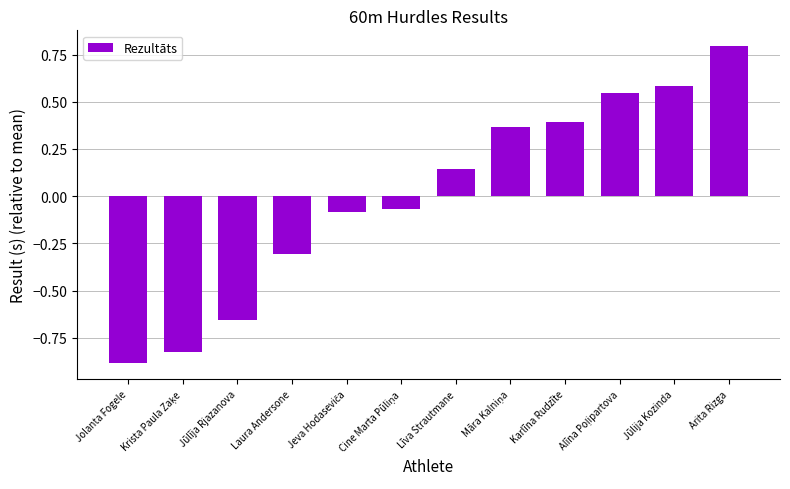

At which category does the chart reach its peak across all series?

Arita Rizga